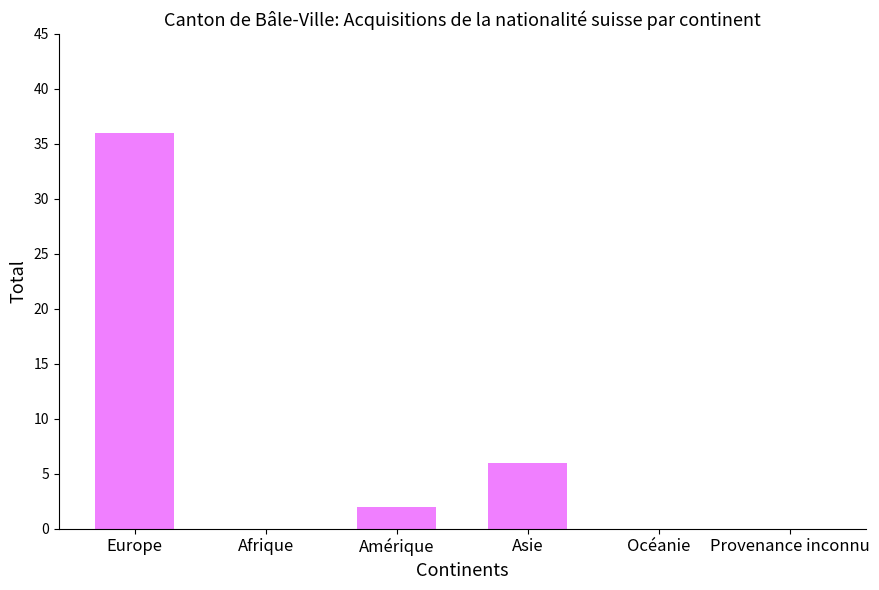

The value at Europe is 20. True or false?

False